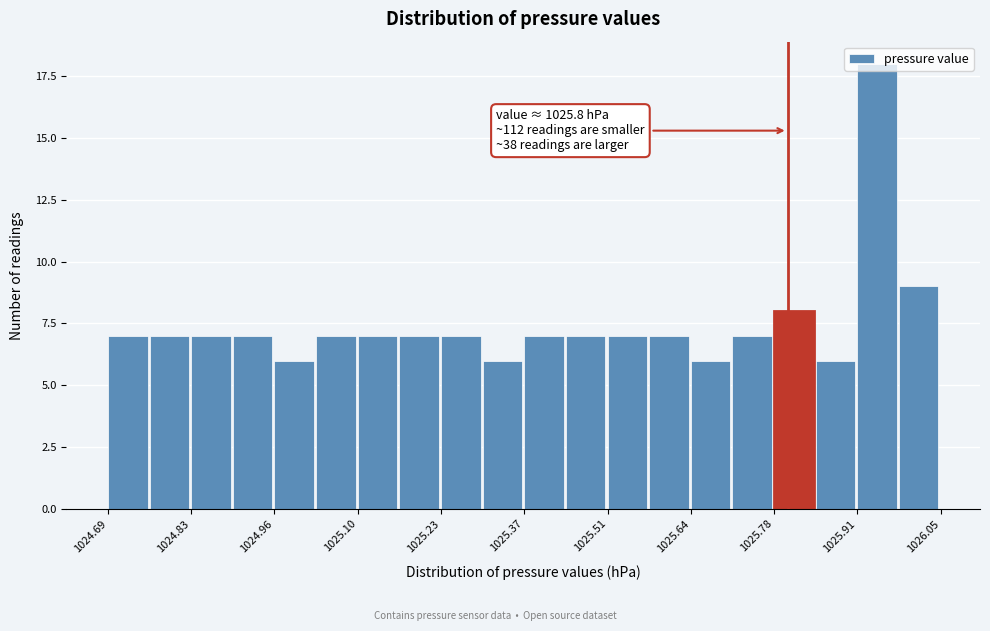

Around what value on the x-axis is the tallest bar? Give the approximate position of its centre, as read against the axis.

1025.94